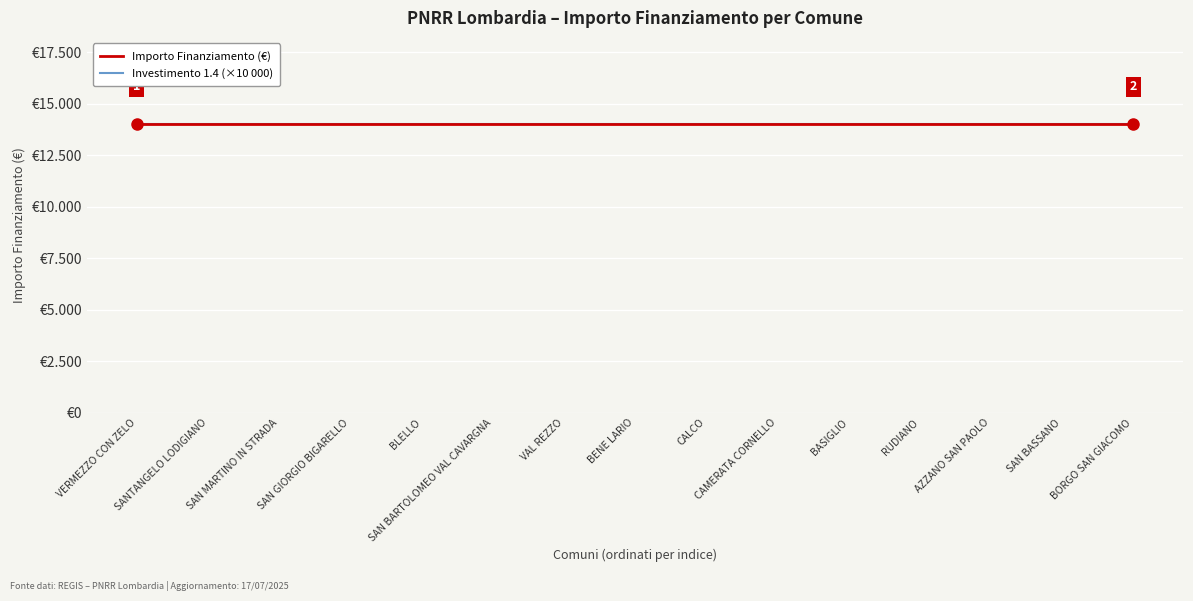

How many lines are shown in the chart?

2